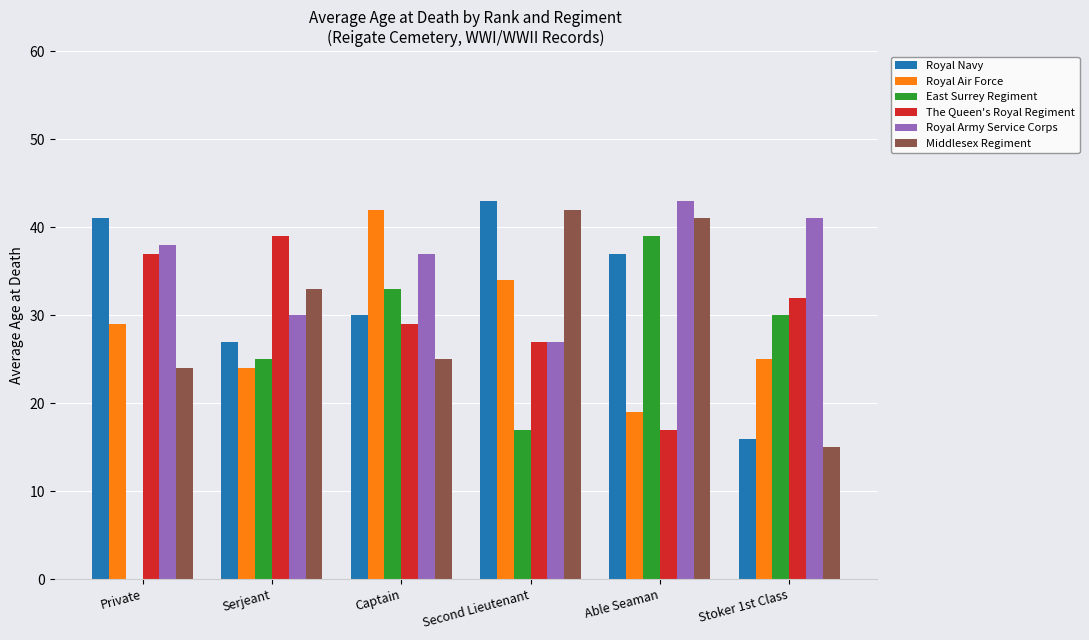

Which series changed the most between Captain and Stoker 1st Class?

Royal Air Force